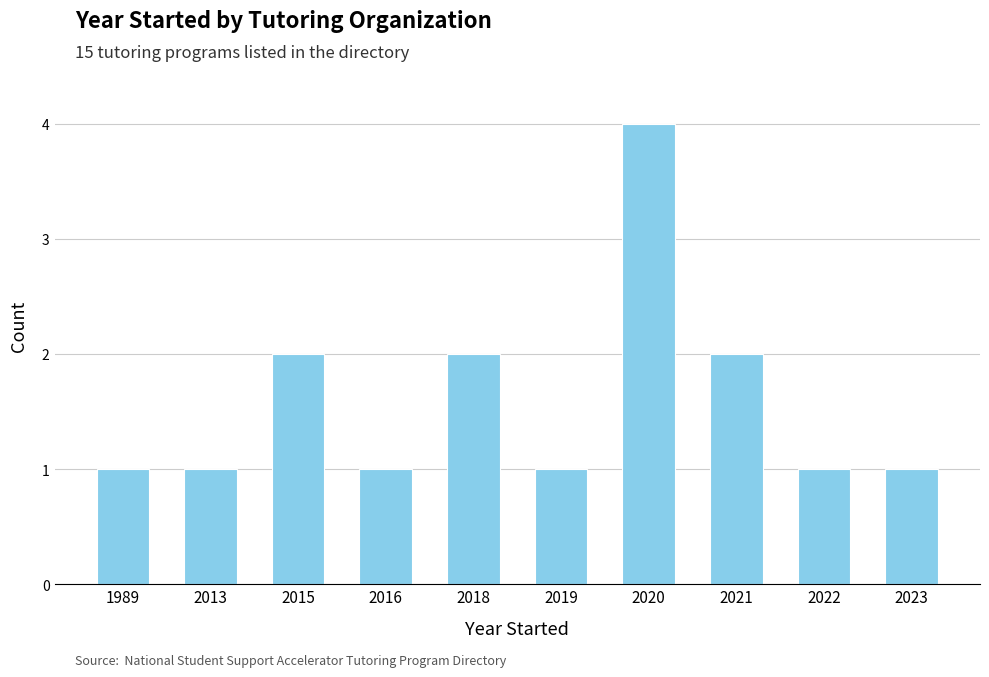

Is it true that the value at 2021 is 2?

True